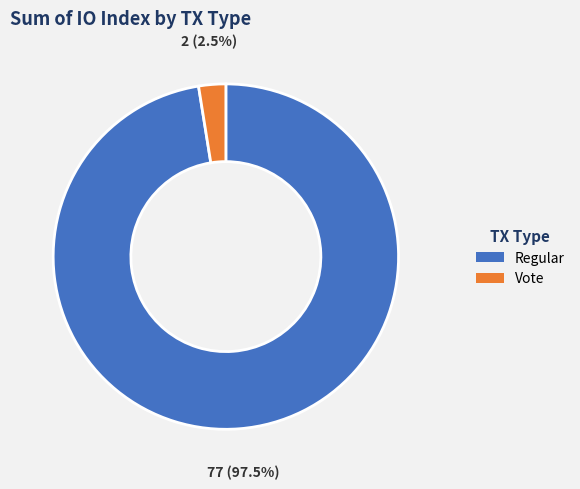

What percentage do Regular and Vote together represent?

100.0%